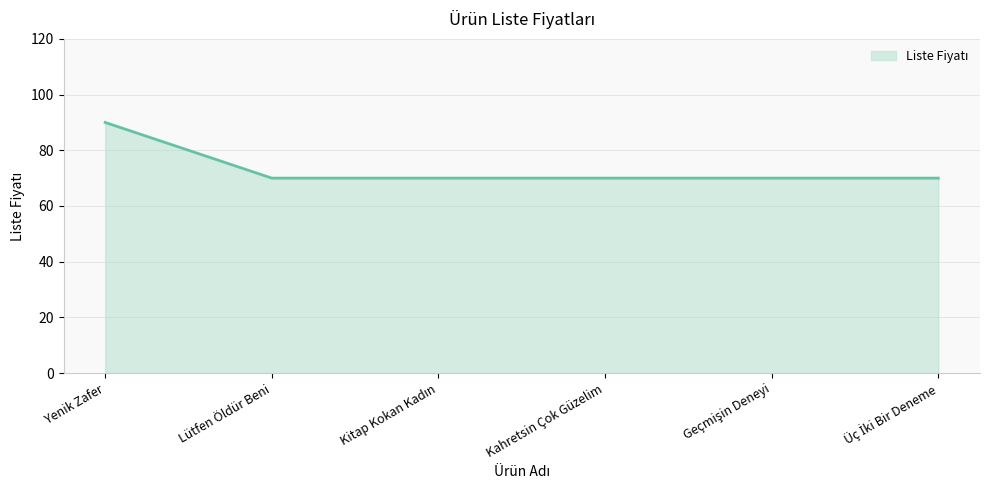

What is the difference between the values at Yenik Zafer and Lütfen Öldür Beni?

20